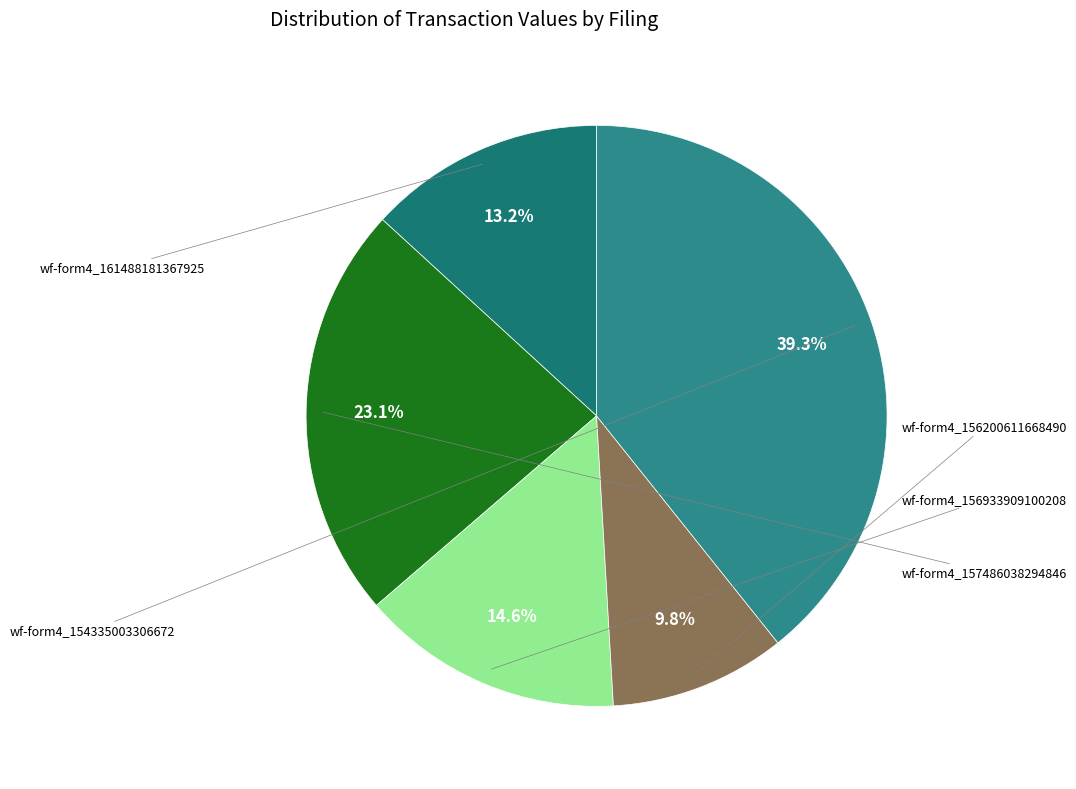

How many segments does this pie chart have?

5